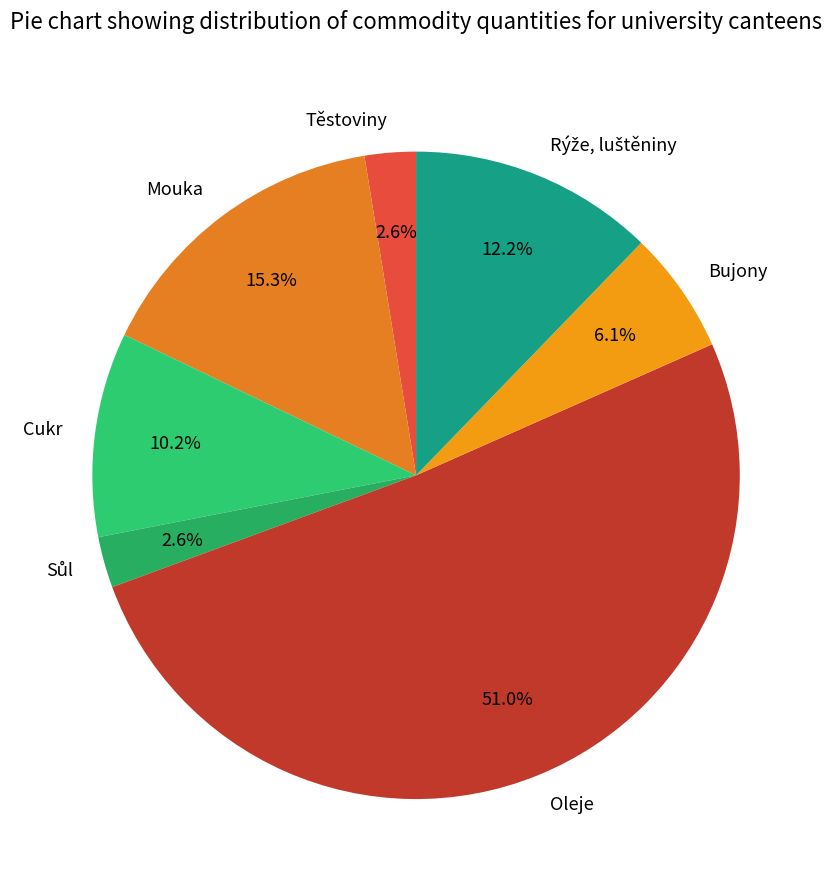

Combined, what portion of the pie is Těstoviny and Bujony?

8.7%